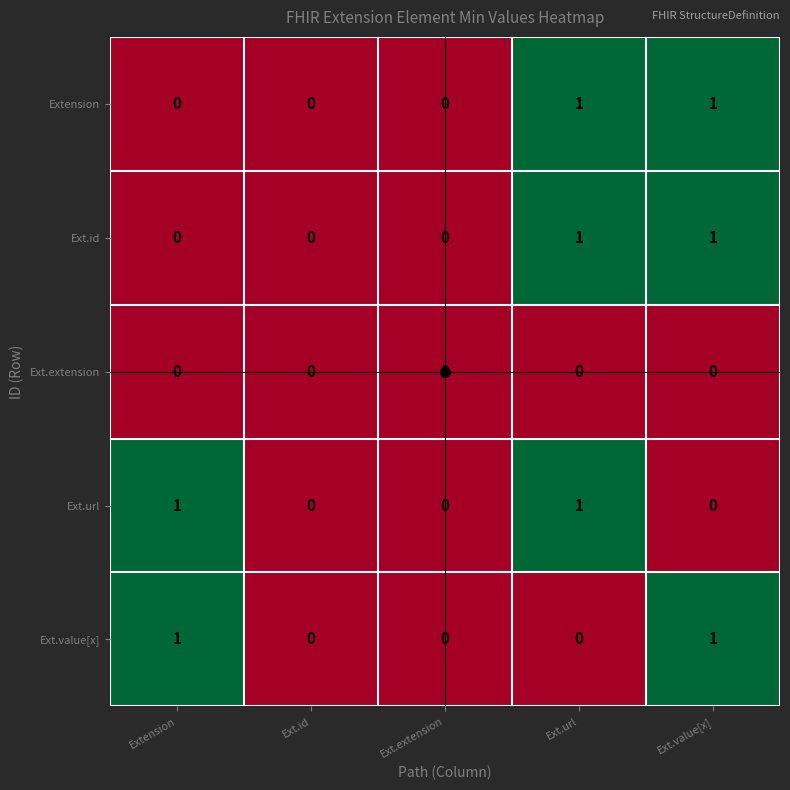

Is the value of Ext.value[x] at Ext.url greater than the value of Extension at Ext.url?

No